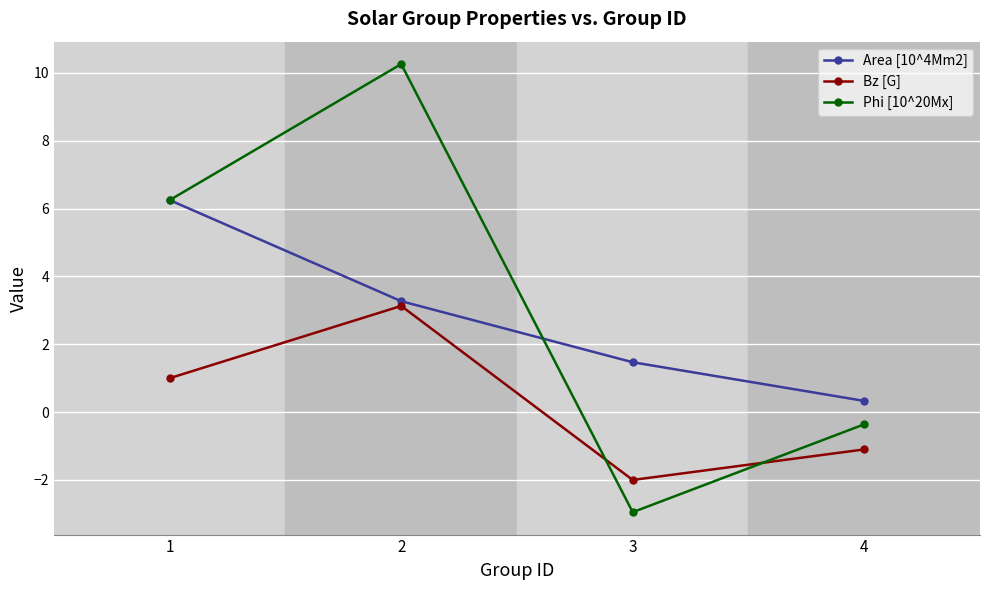

Between 3 and 4, which series saw the biggest shift?

Phi [10^20Mx]